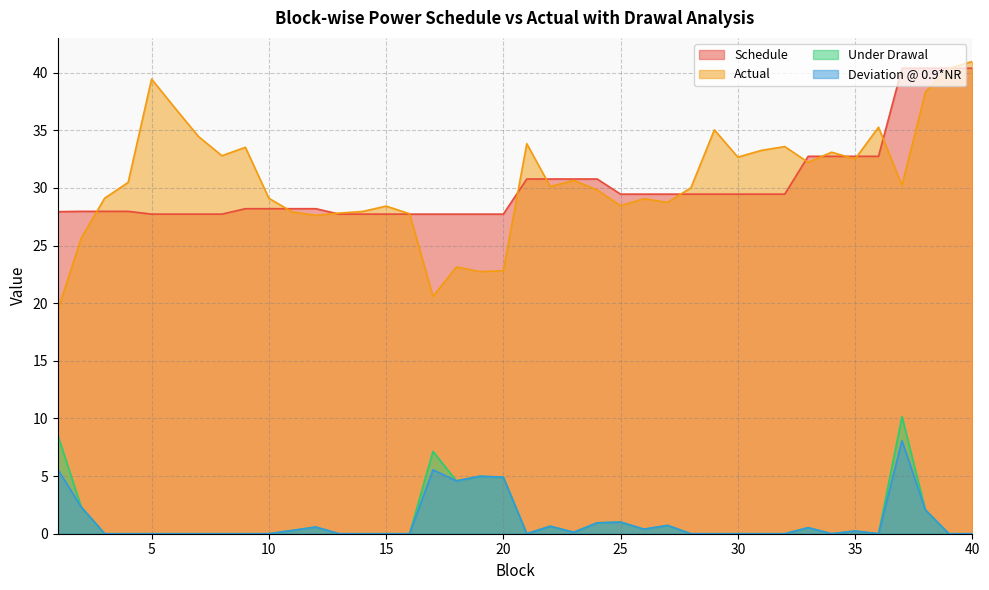

What is the value of the Under Drawal point at the 22nd from the left?

0.7